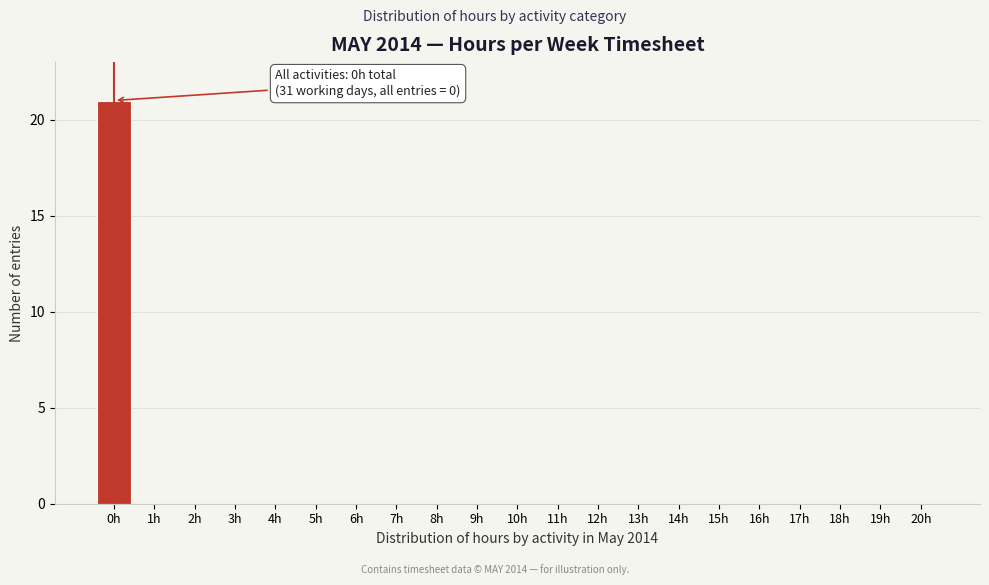

Reading left to right, what are all the values shown in this chart?

0h=21	1h=0	2h=0	3h=0	4h=0	5h=0	6h=0	7h=0	8h=0	9h=0	10h=0	11h=0	12h=0	13h=0	14h=0	15h=0	16h=0	17h=0	18h=0	19h=0	20h=0